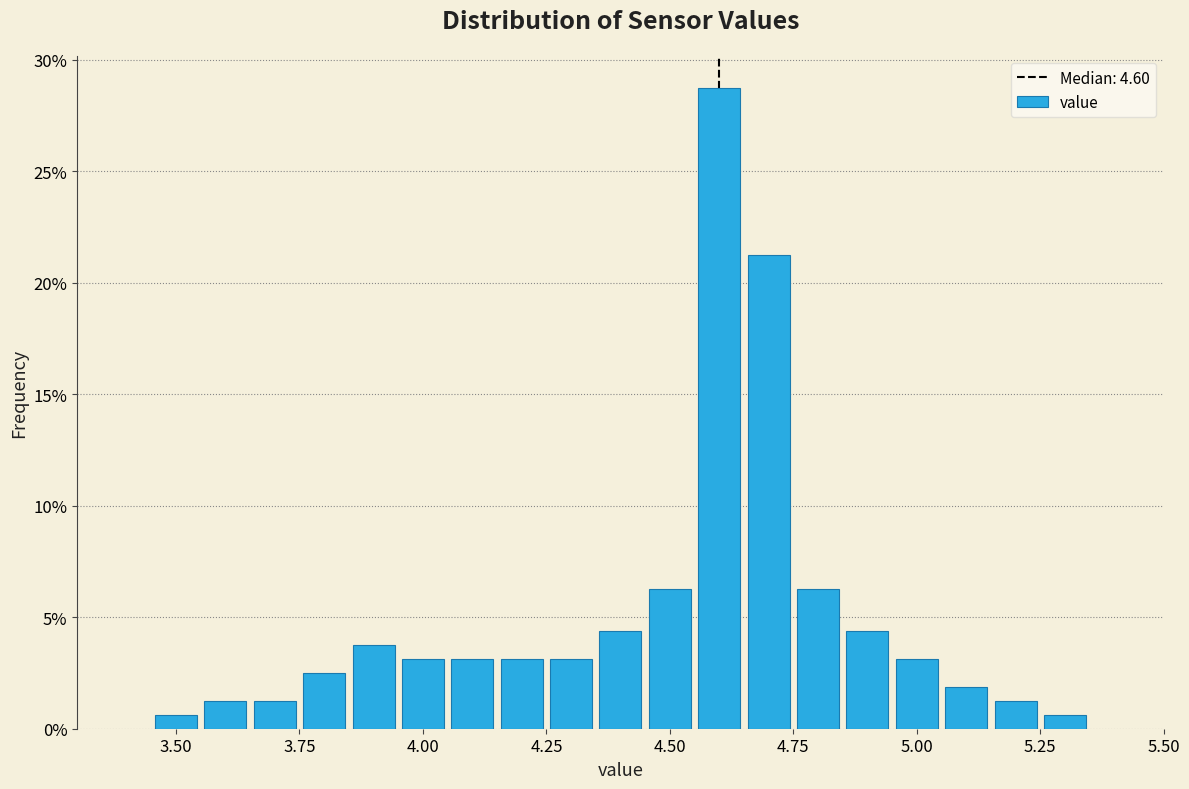

Around what value on the x-axis is the tallest bar? Give the approximate position of its centre, as read against the axis.

4.60